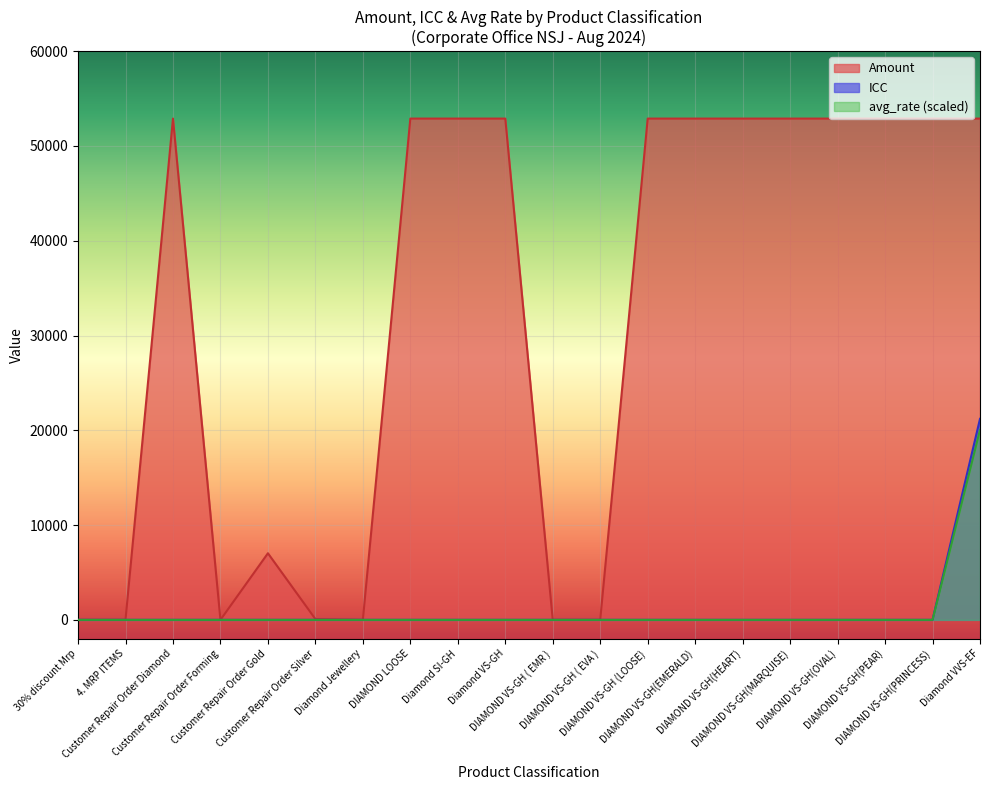

Which series has the largest range (max minus min)?

Amount